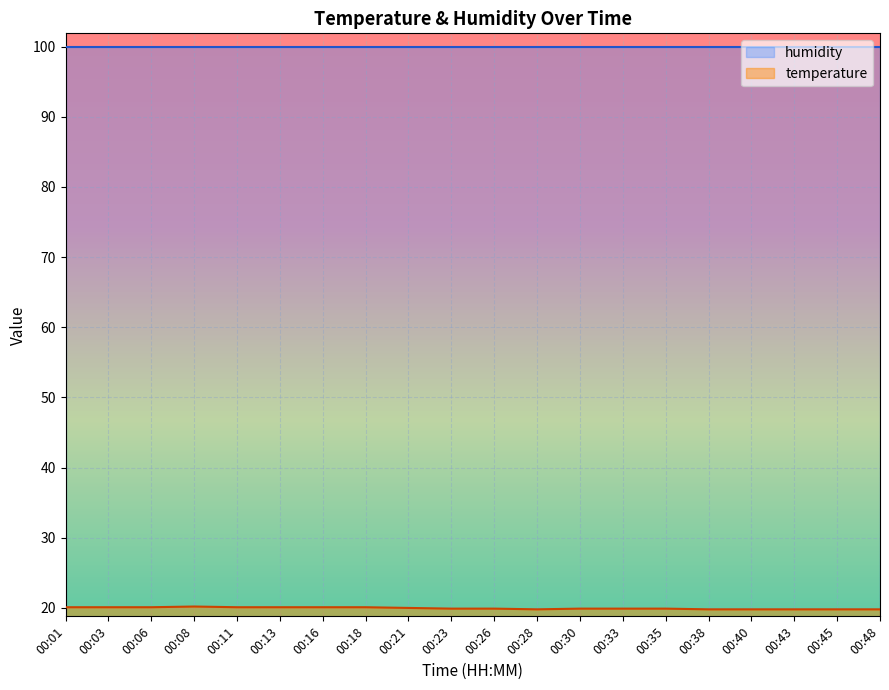

What is the sum of the values at 00:08 and 00:03?

40.3